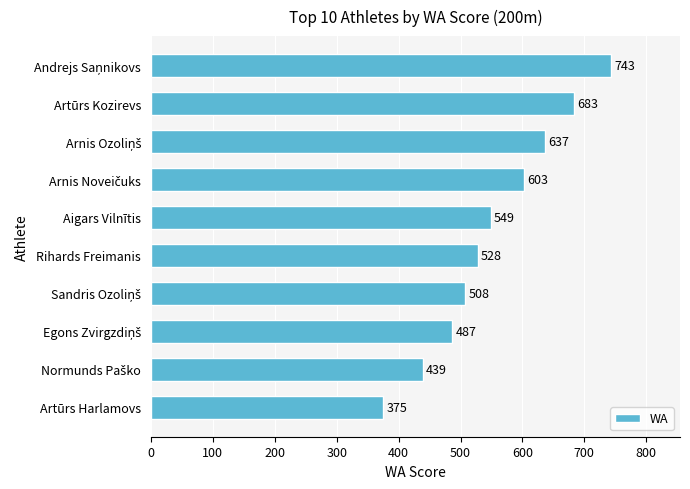

Reading bottom to top, transcribe all the data shown in this chart.

375	439	487	508	528	549	603	637	683	743